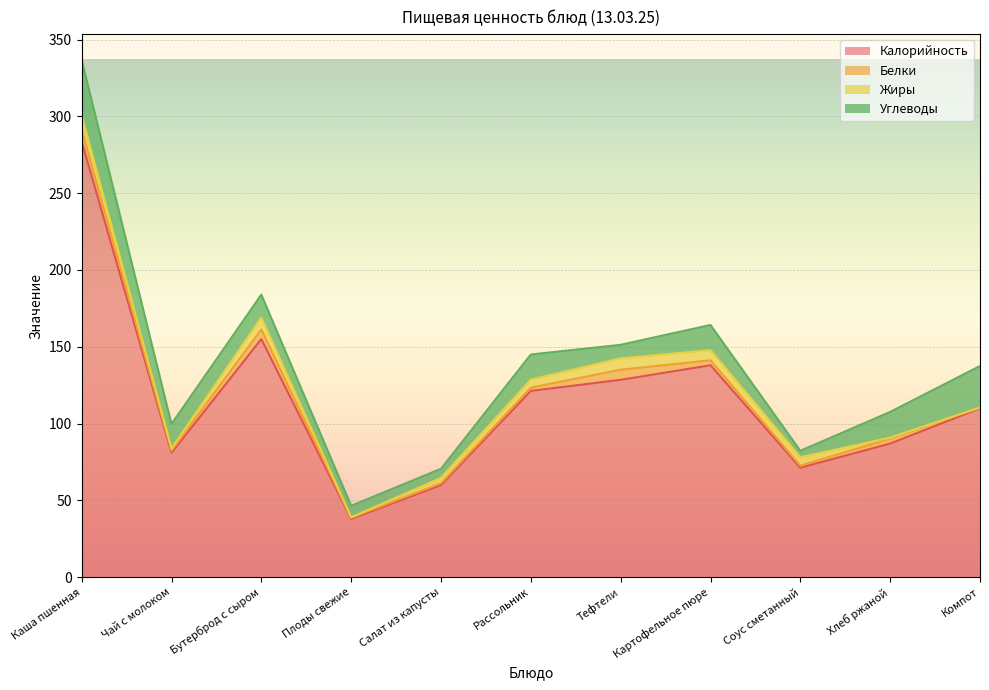

What are all the series names shown in the legend?

Калорийность, Белки, Жиры, Углеводы